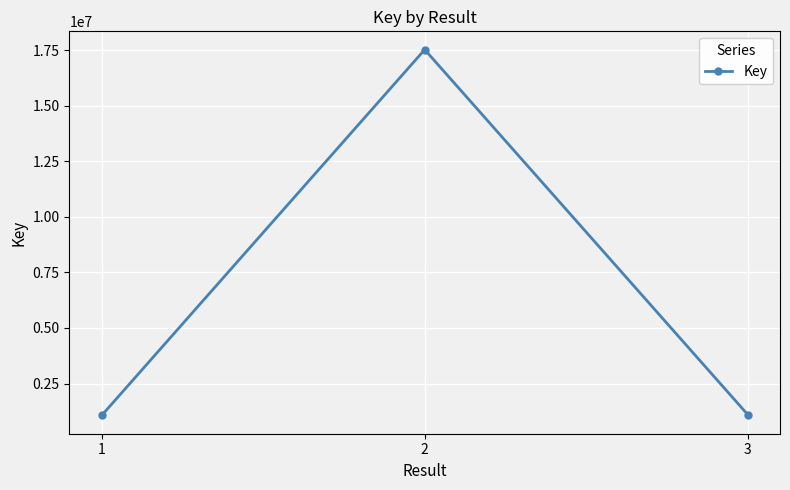

What is the value of the 2nd point from the left?

17525415